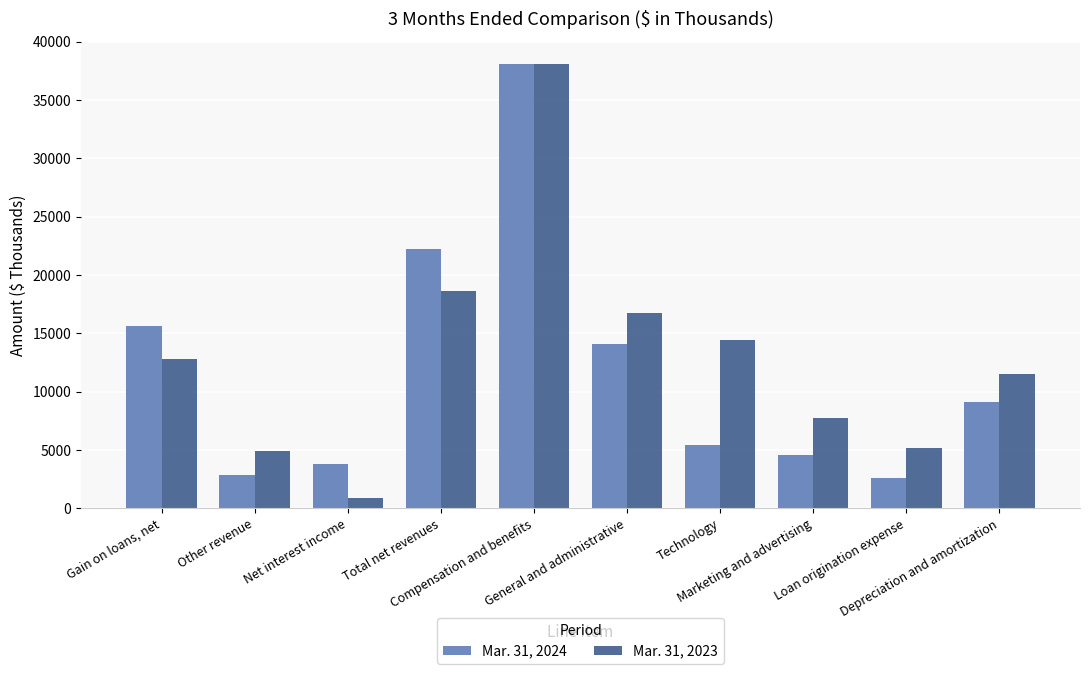

What is the total value across all series at Depreciation and amortization?

20551